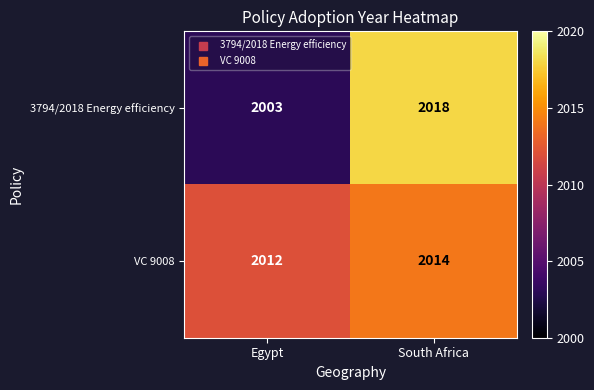

Reading left to right, list all the values displayed in this chart.

3794/2018 Energy efficiency: 2003	2018
VC 9008: 2012	2014